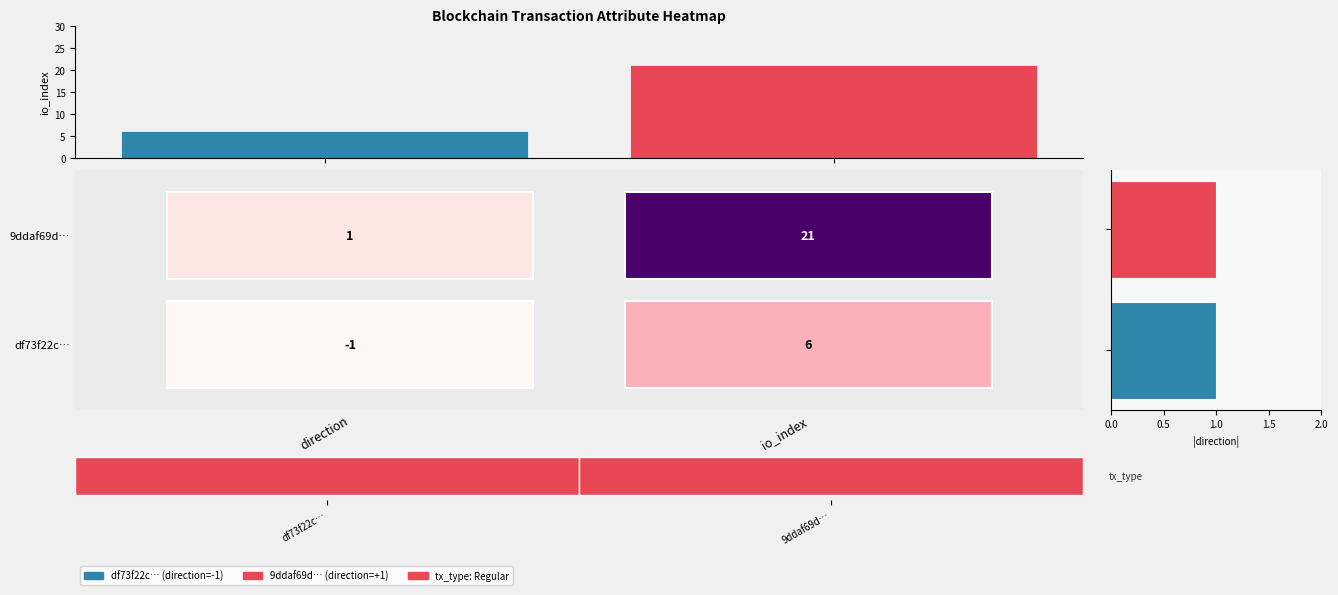

Reading left to right, extract all data points from this chart.

df73f22c08387b6d3d1708bc2466360c43e39fd: 0=-1	1=6
9ddaf69d9e8a1715a3c1425ad031650e6799c98: 0=1	1=21